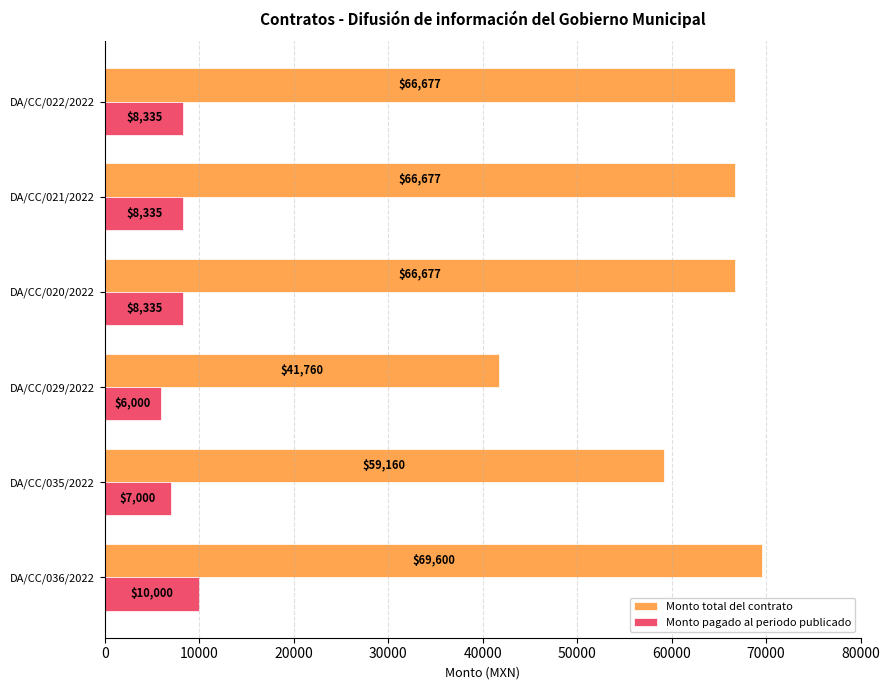

What value does the Monto pagado al periodo publicado series have at DA/CC/020/2022?

8334.6